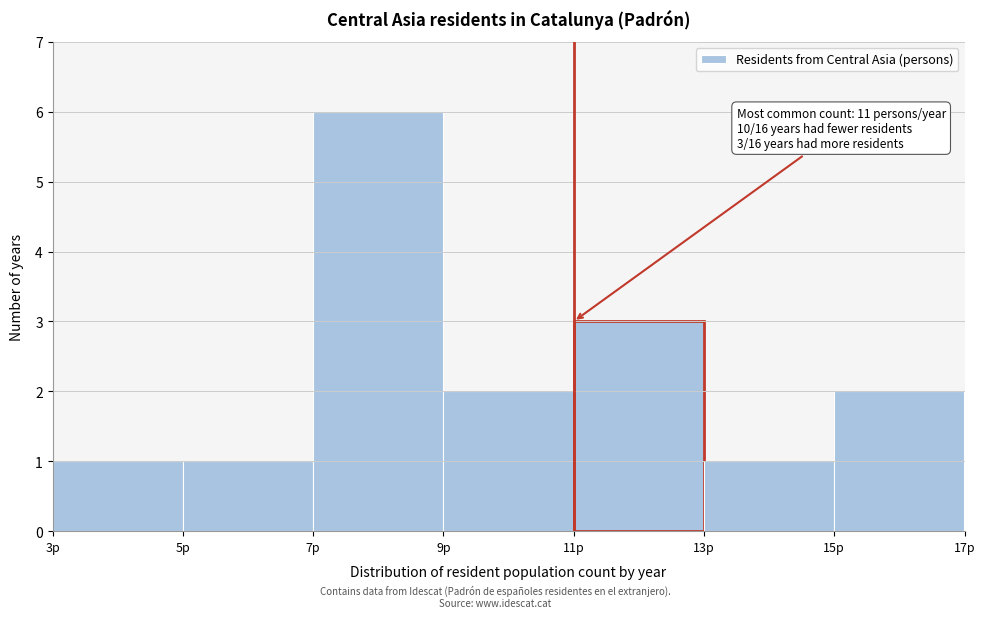

Which range on the x-axis has the tallest bar?

7 to 9